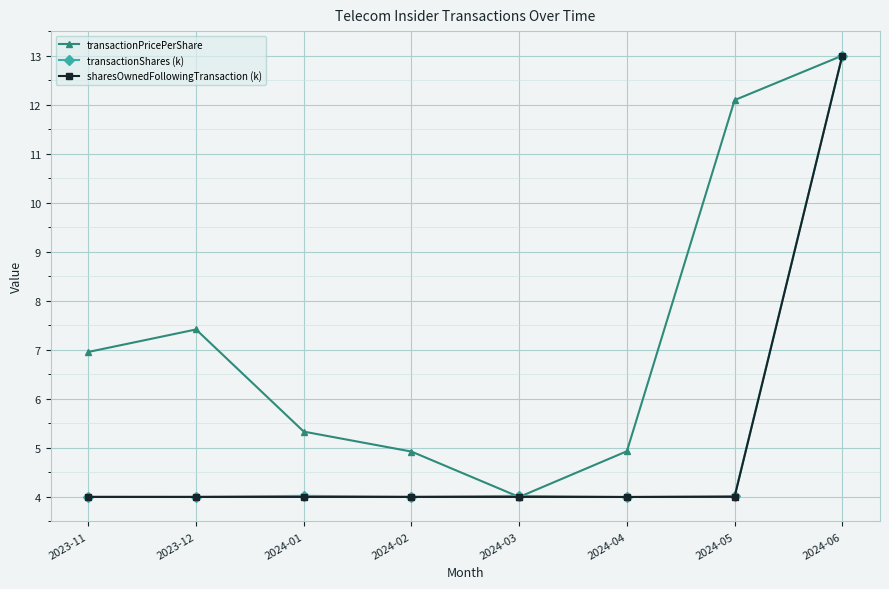

Reading left to right, list all the values displayed in this chart.

transactionPricePerShare: 7.0	7.4	5.3	4.9	4.0	4.9	12.1	13.0
transactionShares (k): 4.0	4.0	4.0	4.0	4.0	4.0	4.0	13.0
sharesOwnedFollowingTransaction (k): 4.0	4.0	4.0	4.0	4.0	4.0	4.0	13.0